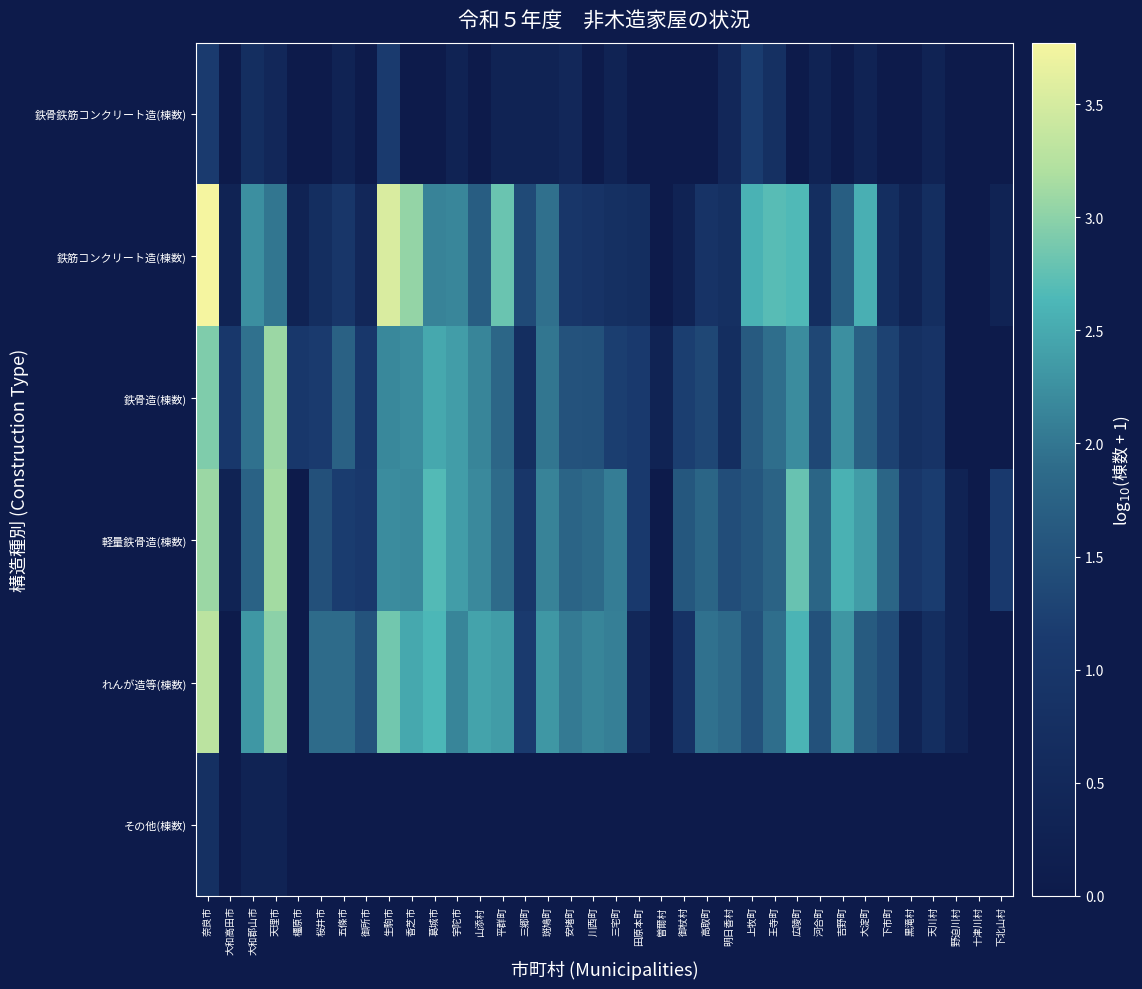

Rank the series by their maximum value, from lowest to highest.

その他(棟数), 鉄骨鉄筋コンクリート造(棟数), 鉄骨造(棟数), 軽量鉄骨造(棟数), れんが造等(棟数), 鉄筋コンクリート造(棟数)